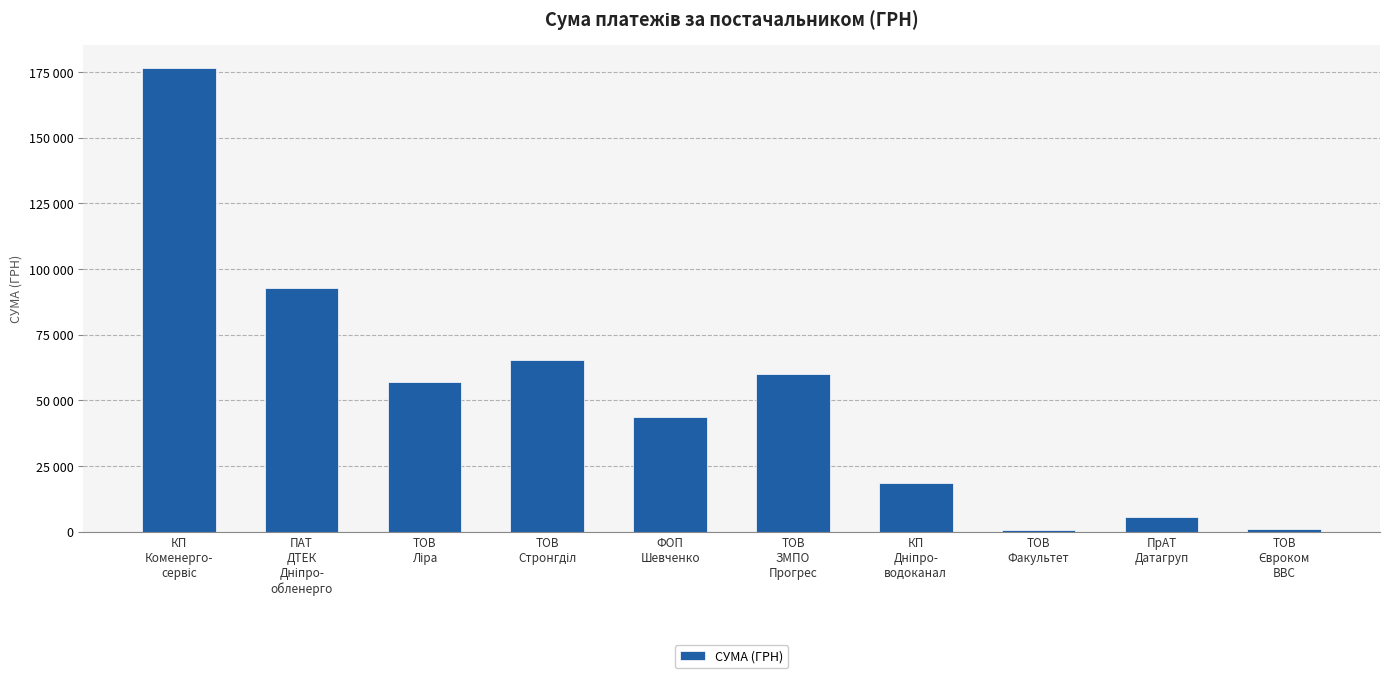

Are the bars grouped side by side (vs. stacked)?

No